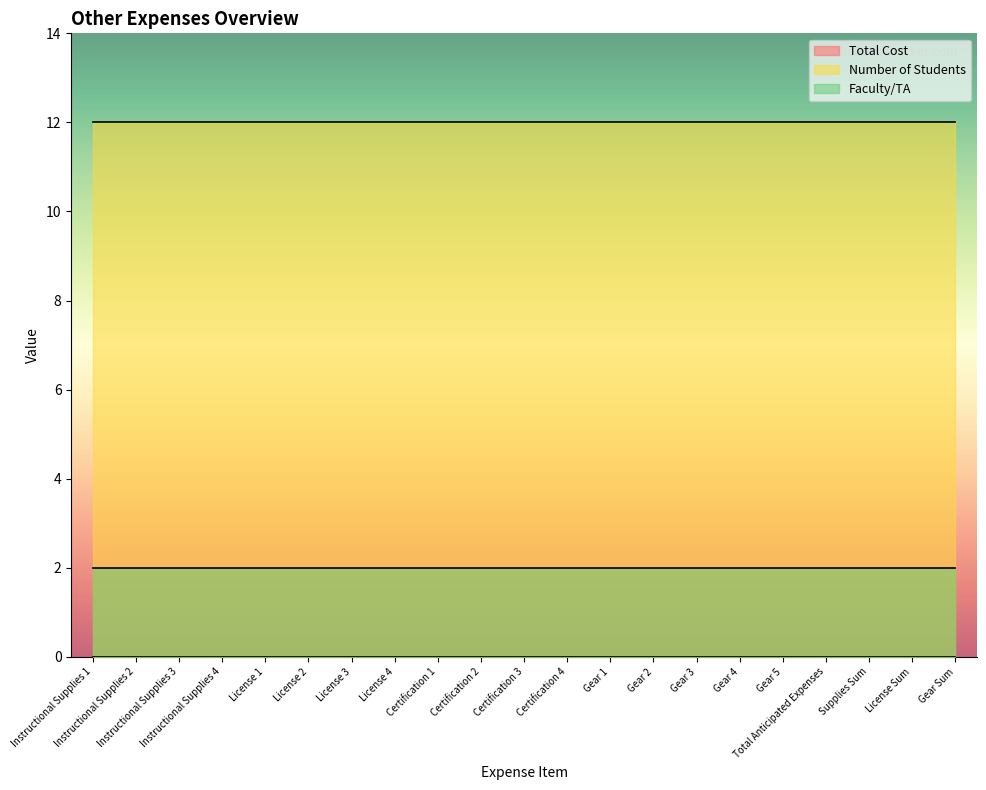

Between License Sum and Total Anticipated Expenses, which is larger?

License Sum